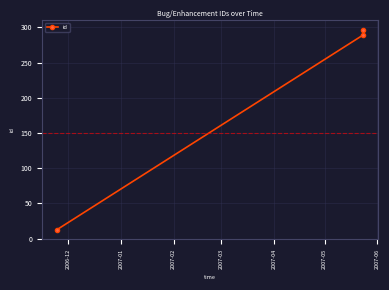

What is the smallest value displayed?

13